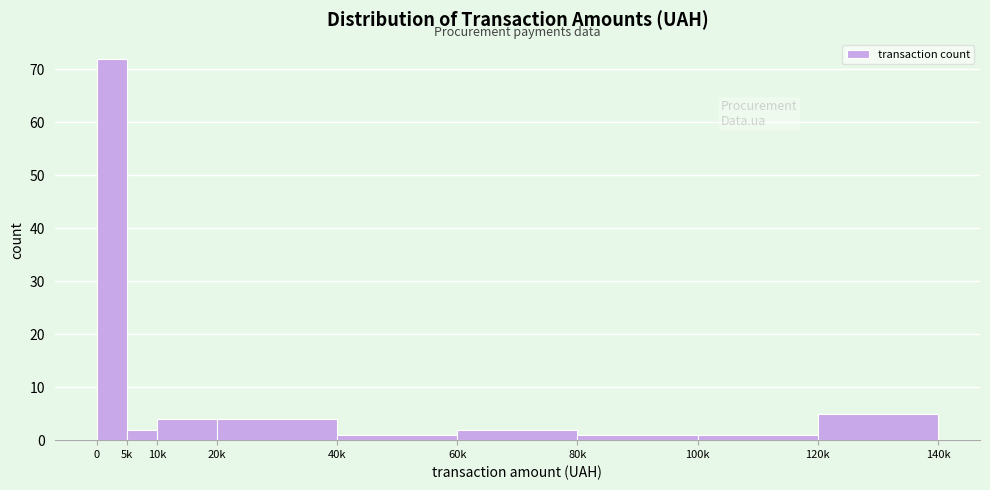

Reading right to left, transcribe all the data shown in this chart.

120k=5	100k=1	80k=1	60k=2	40k=1	20k=4	10k=4	5k=2	0=72